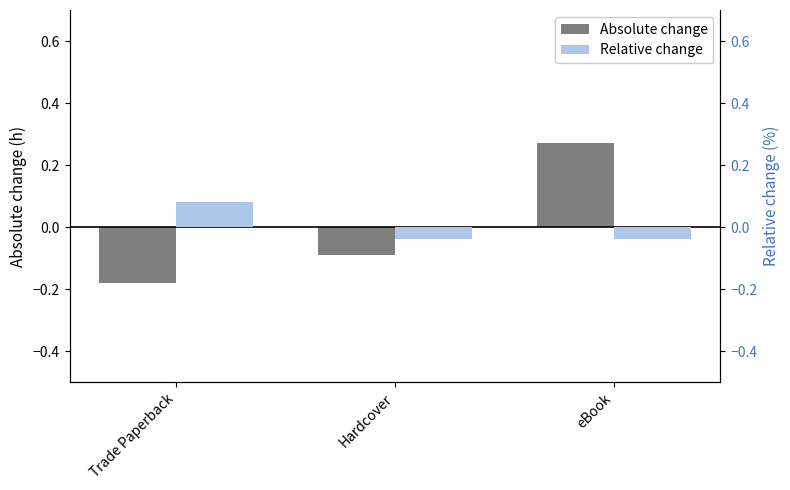

How many data points in Relative change are above 0?

1